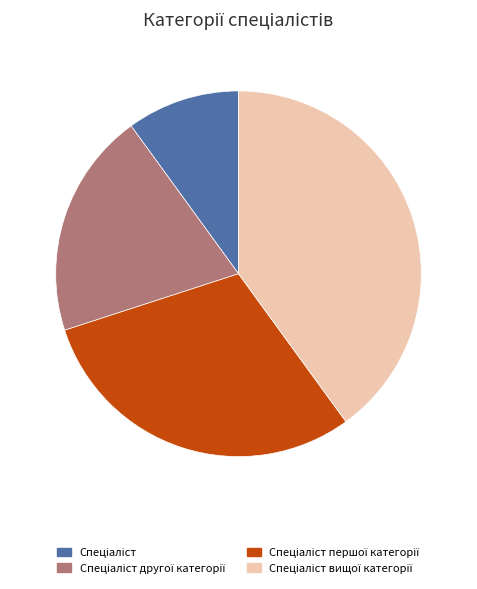

Is there a majority slice in this chart?

No